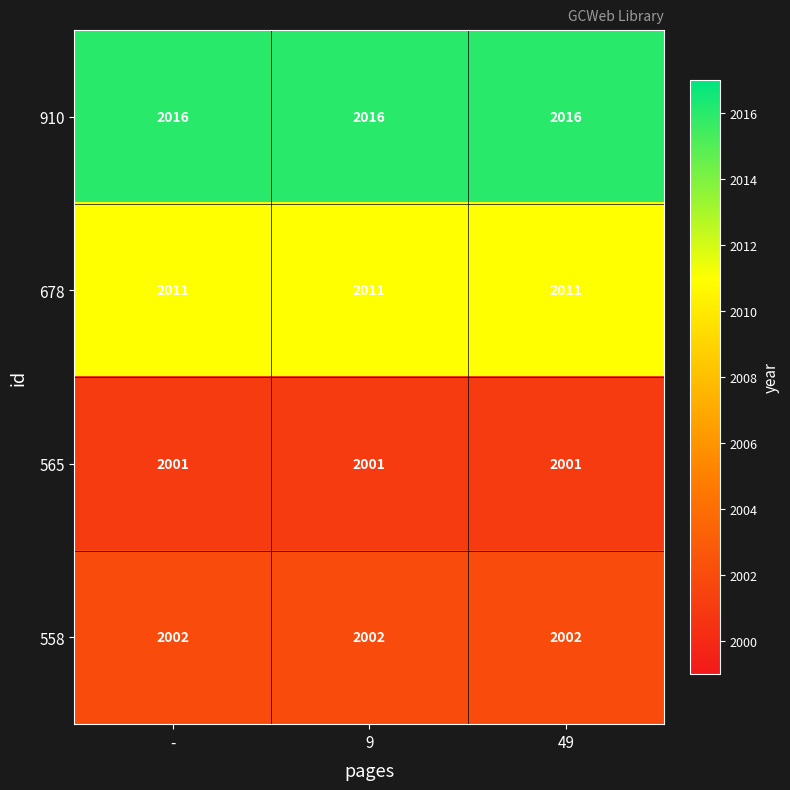

What is the spread (max minus min) of values at 49?

15